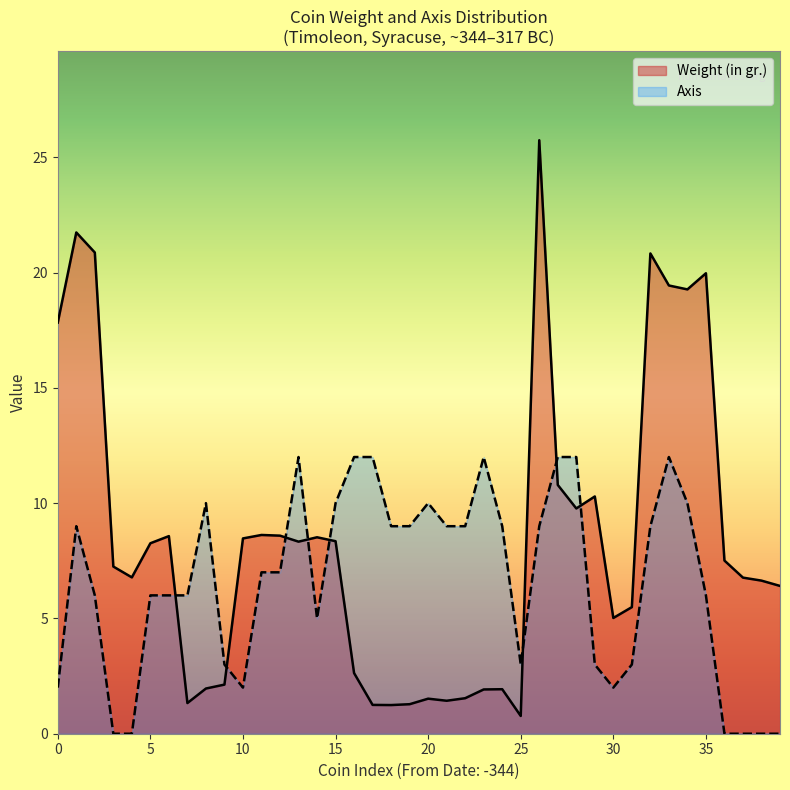

What value does the Axis series have at 13?

12.0